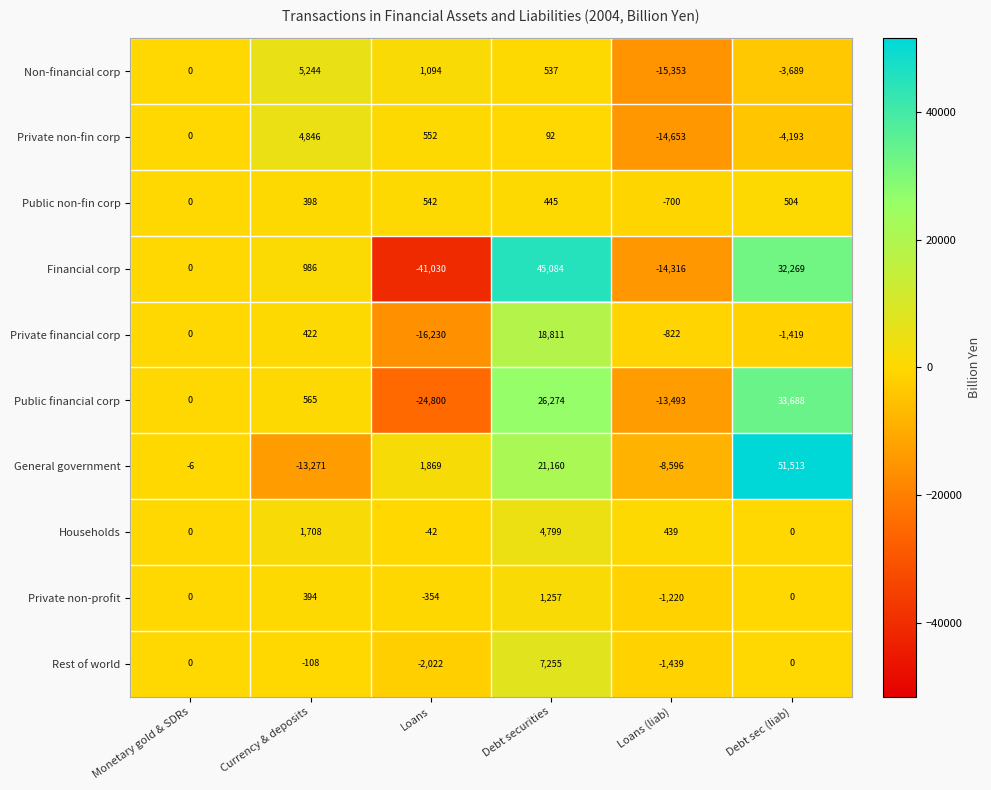

List the series in order of their peak value, lowest first.

Public non-fin corp, Private non-profit, Households, Private non-fin corp, Non-financial corp, Rest of world, Private financial corp, Public financial corp, Financial corp, General government